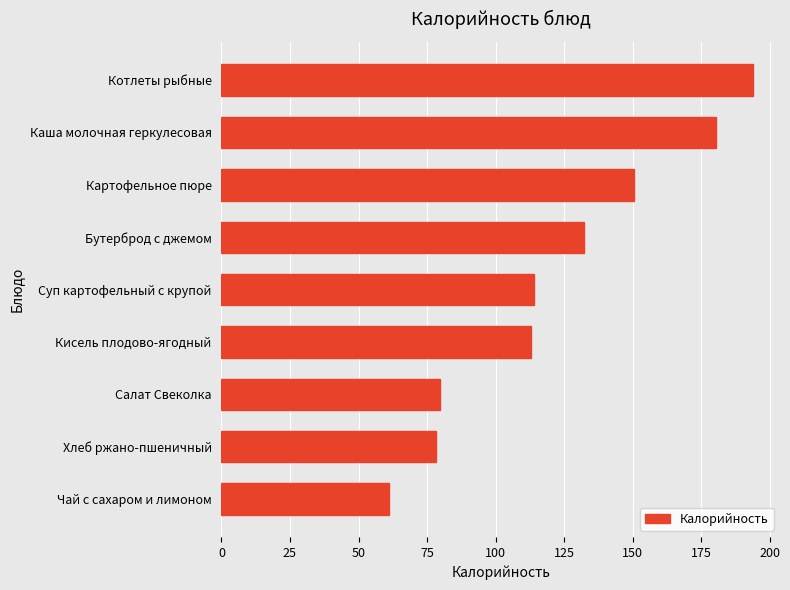

At which label is the value closest to 127?

Бутерброд с джемом